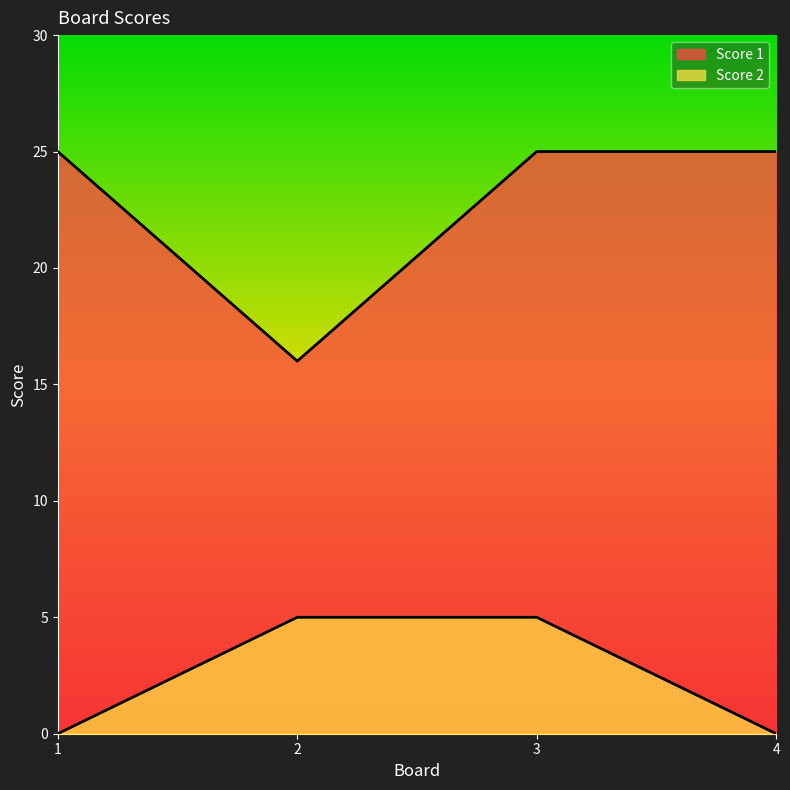

Which series has the largest total across all categories?

Score 1